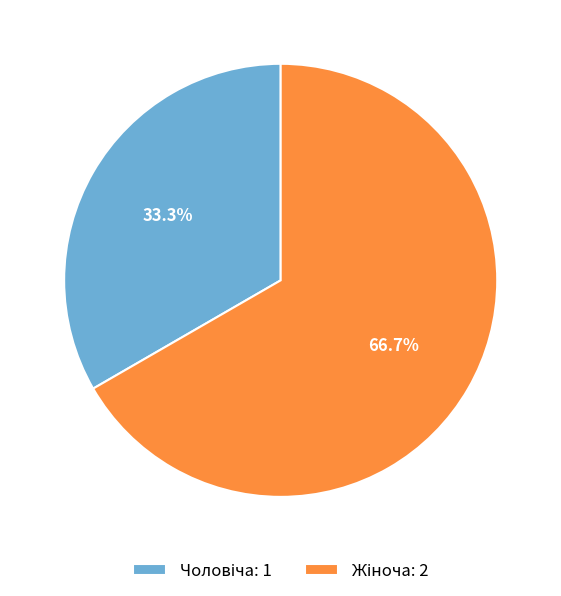

Does any single category account for the majority?

Yes